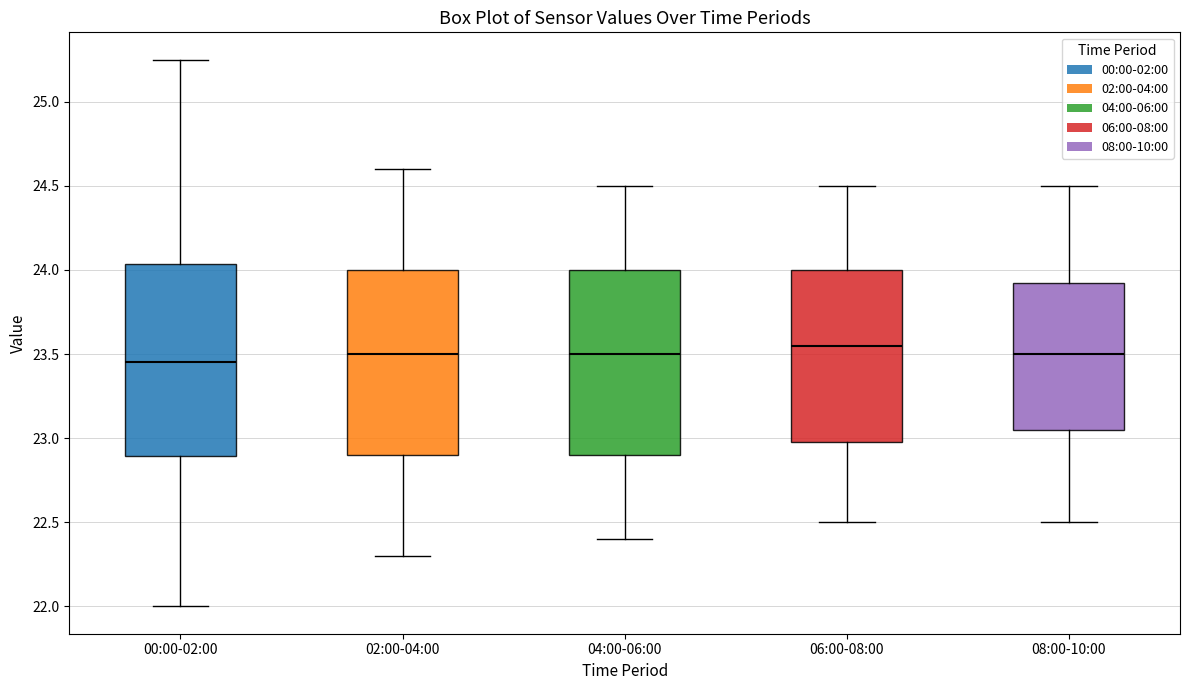

Where is the lower edge of the box for 04:00-06:00 on the y-axis? The values are not printed on the chart, so give them approximately, as read against the axis.

22.90